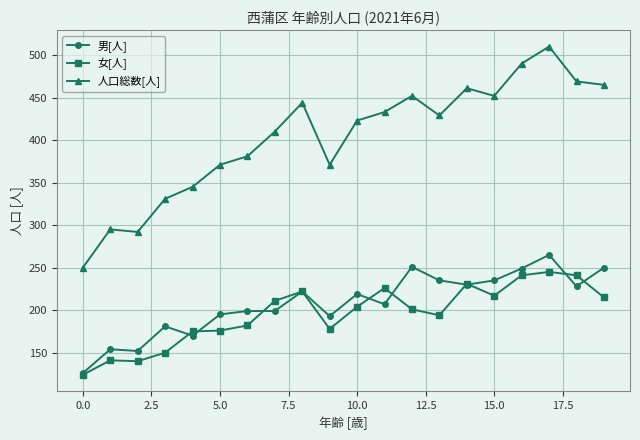

Is this an area chart (filled region under the line)?

No